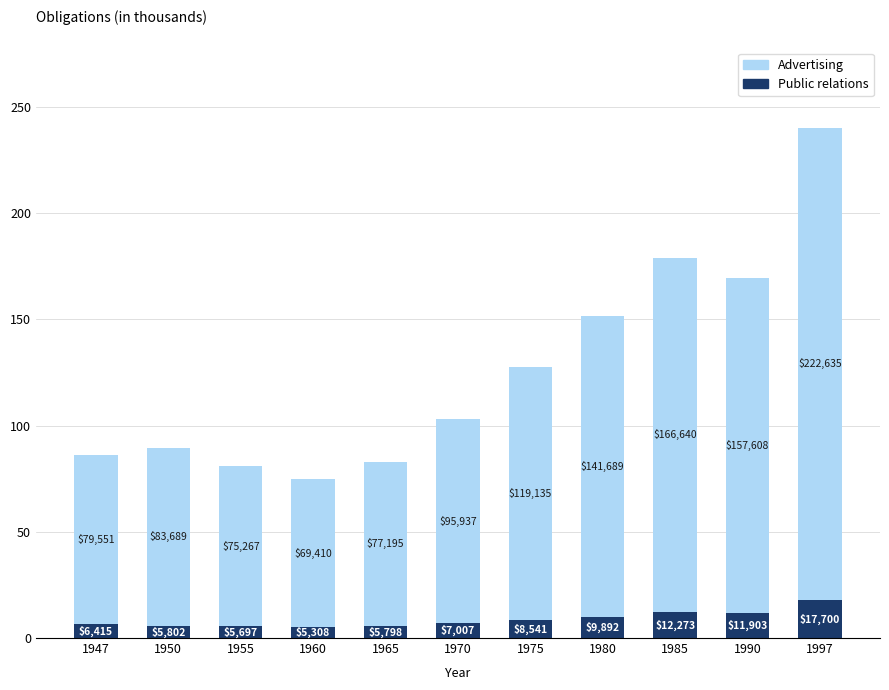

At how many categories does at least one series exceed 104468?

5